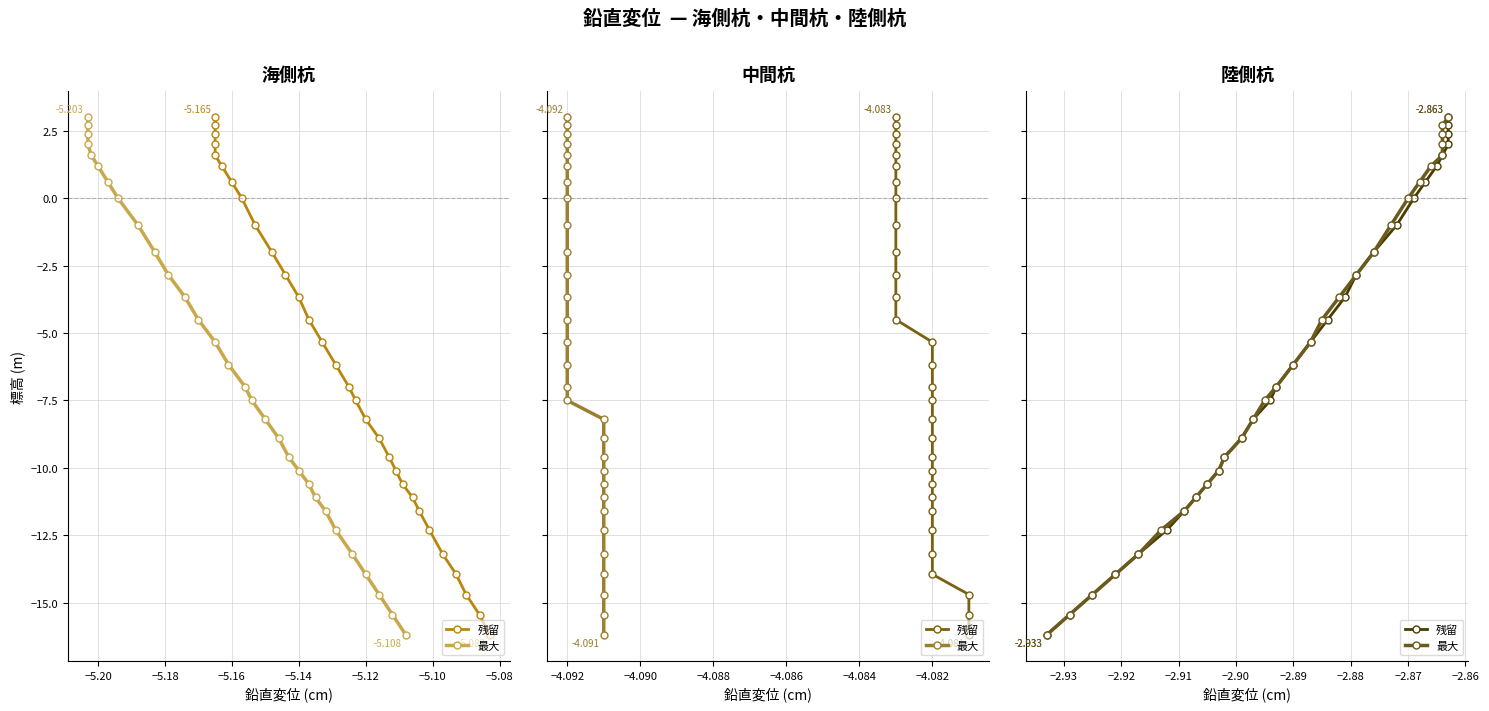

How many values in the 残留 series are below -6?

16